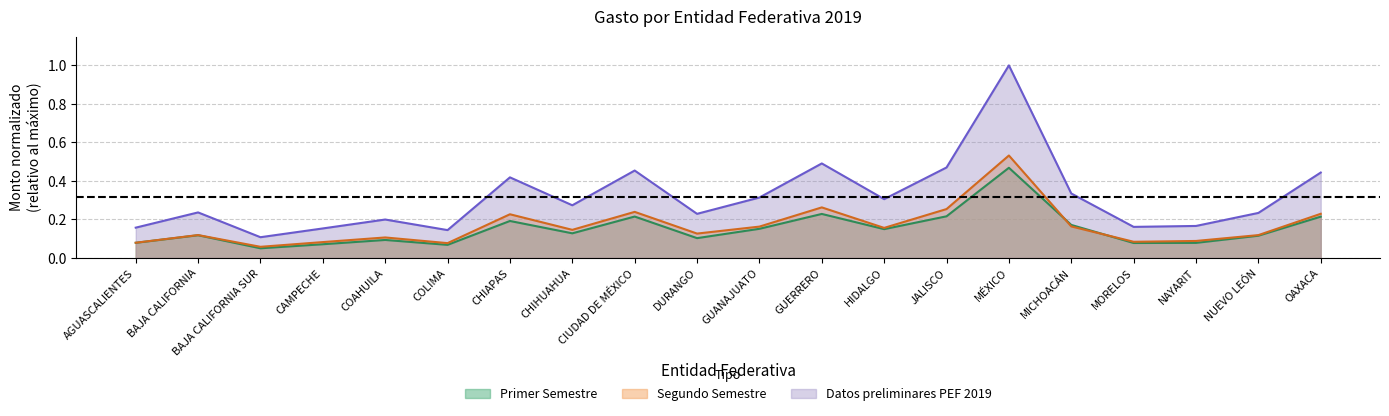

The Segundo Semestre series shows 0.2 at OAXACA. True or false?

True